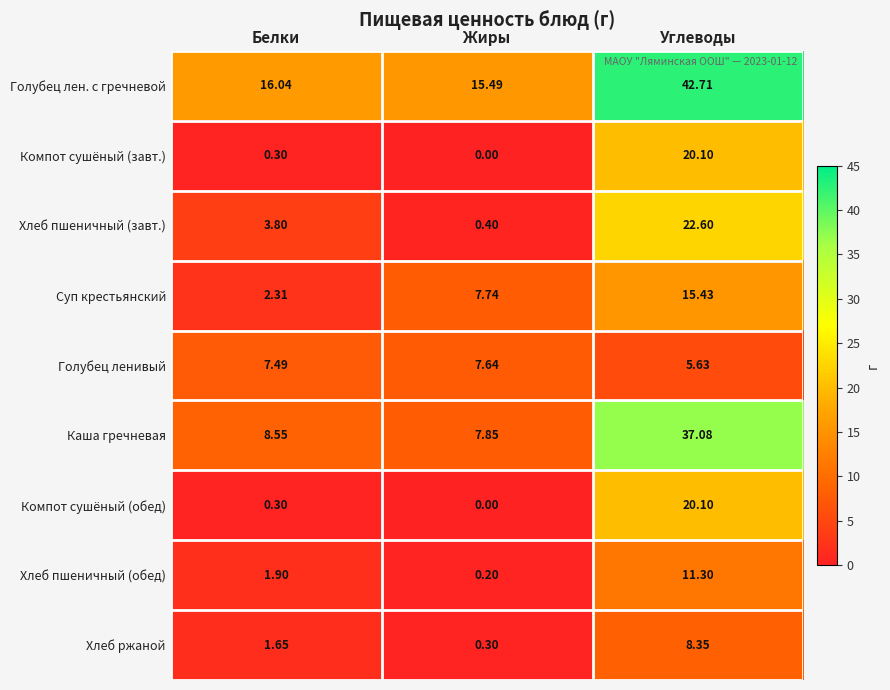

Rank the categories by Компот сушёный (обед) value from lowest to highest.

Жиры, Белки, Углеводы